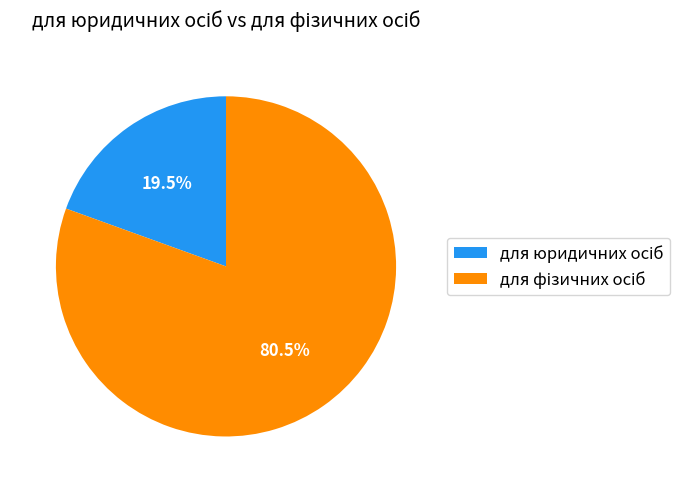

Does any single category account for the majority?

Yes